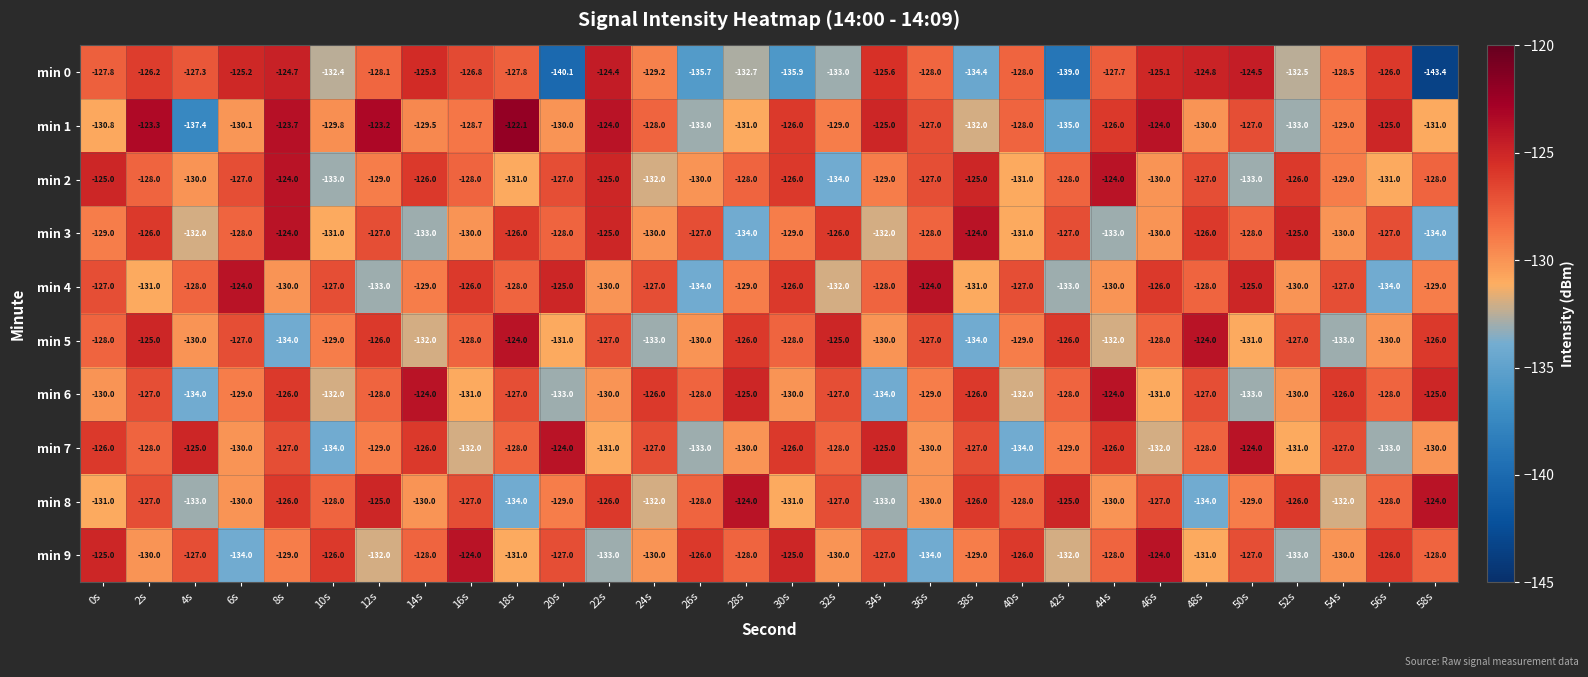

What is the total value across all series at 42s?

-1302.0